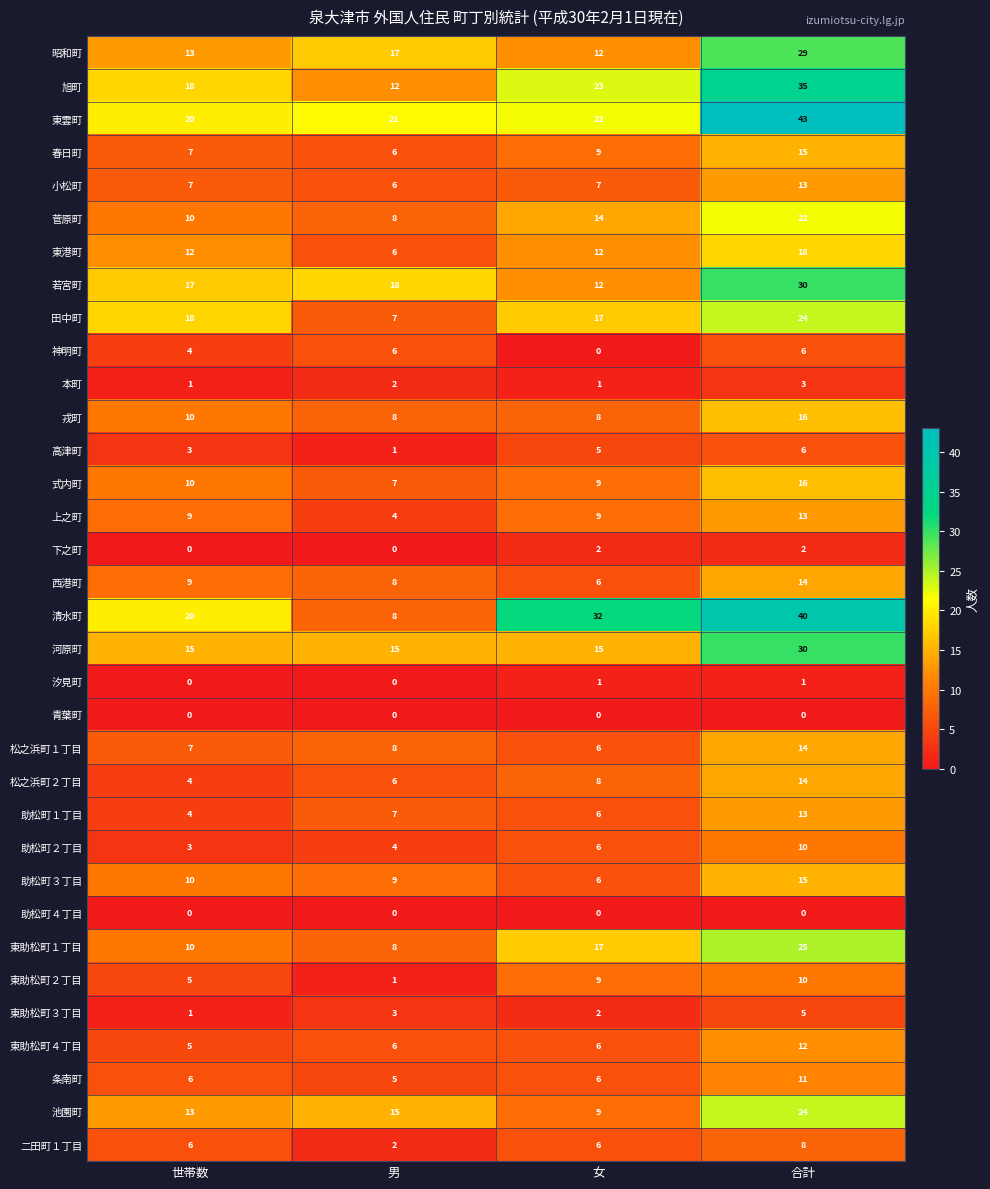

What is the total value across all series at 女?

303